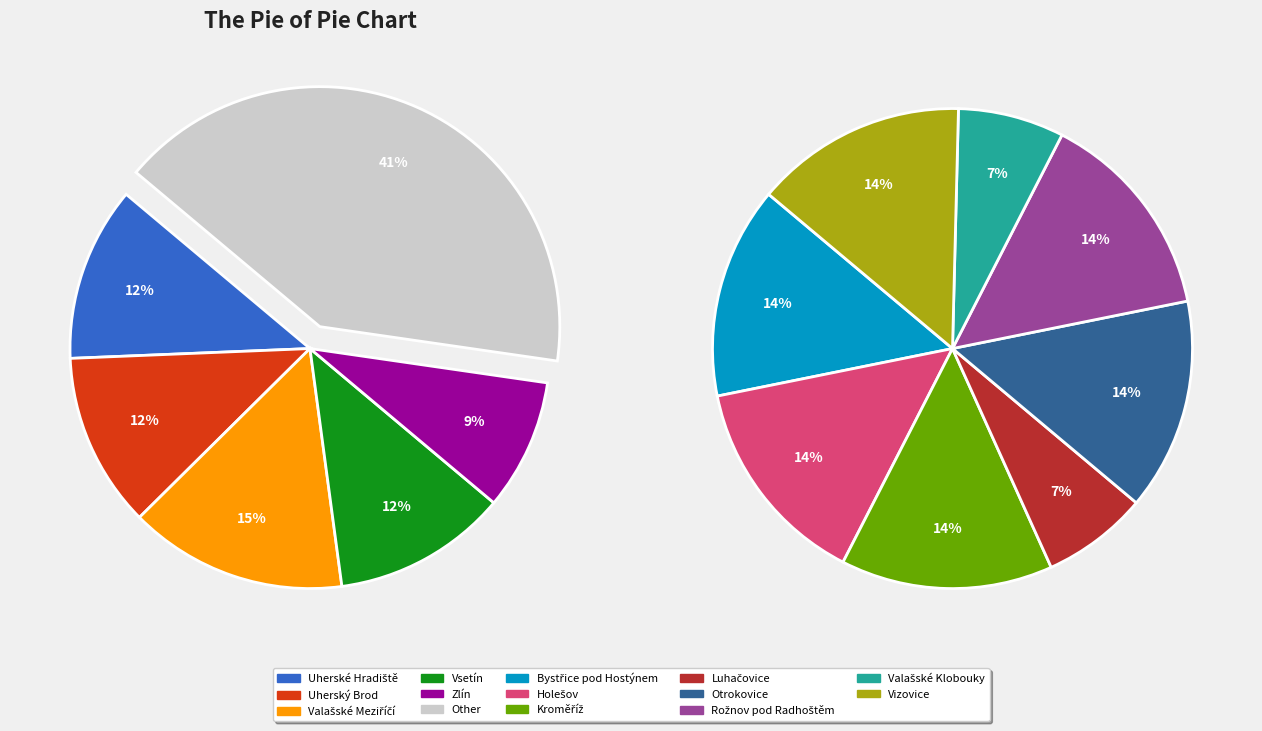

What is the total percentage of Otrokovice and Uherský Brod?

17.6%